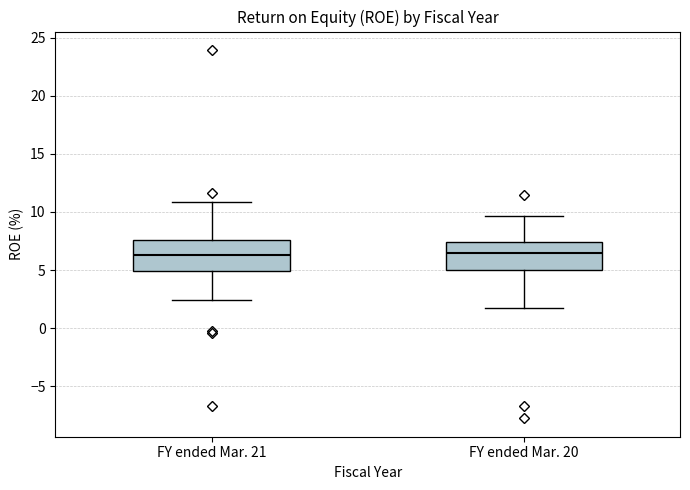

Reading left to right, transcribe this box plot: for each box, give where its median line is, the range the box spans, and where its two whiskers end, as read against the y-axis. The values are not printed on the chart, so give them approximately, as read against the axis.

FY ended Mar. 21: median 6.5, box 5.0 to 7.5, whiskers 2.5 to 11.0
FY ended Mar. 20: median 6.5, box 5.0 to 7.5, whiskers 2.0 to 9.5